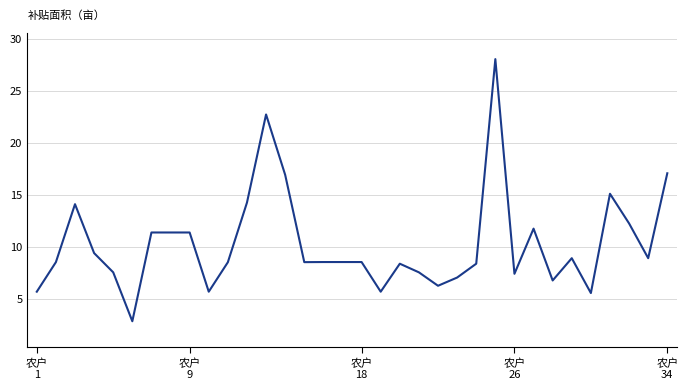

What is the maximum value shown in the chart?

28.0